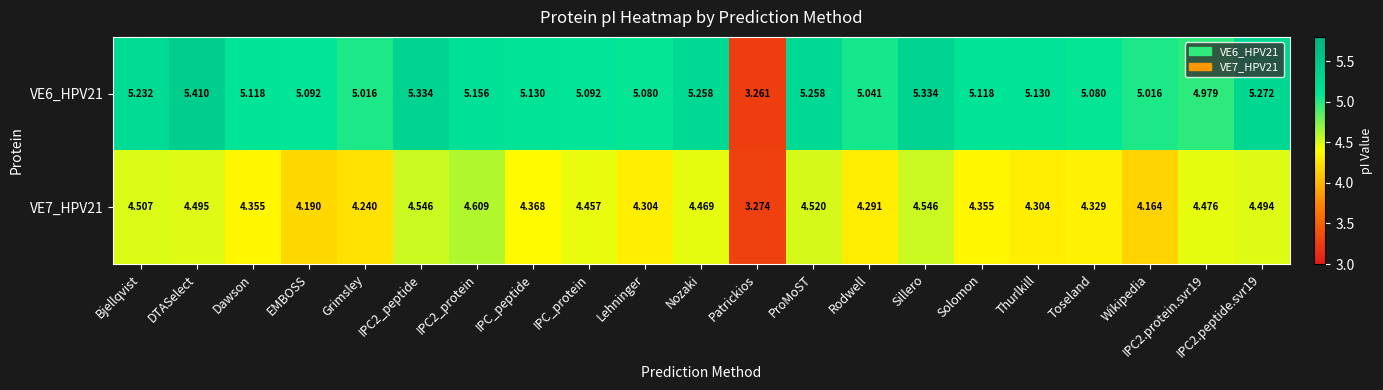

At which category does the chart reach its peak across all series?

DTASelect